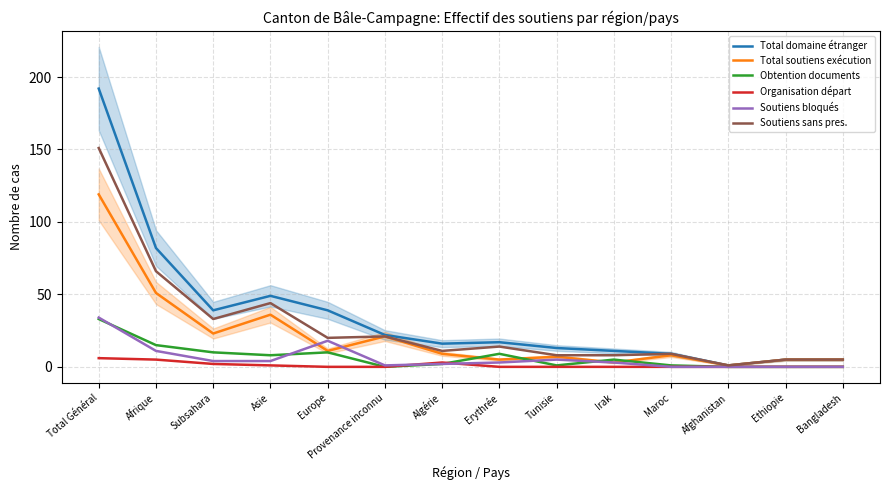

How many values in Soutiens bloqués are above zero?

10